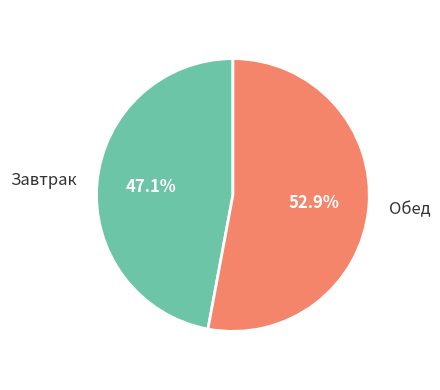

Which has a higher value, Завтрак or Обед?

Обед